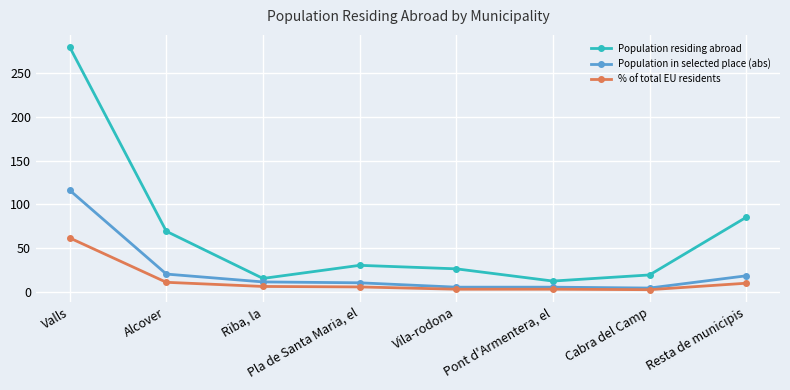

Which series has the largest range (max minus min)?

Population residing abroad